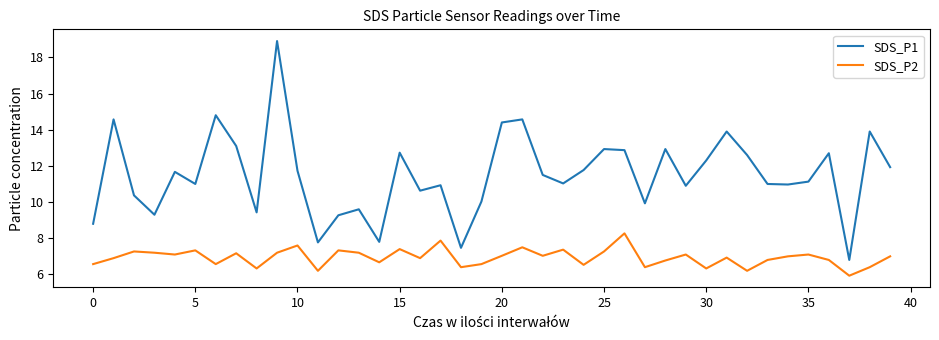

True or false: SDS_P2 and SDS_P1 intersect in this chart.

False